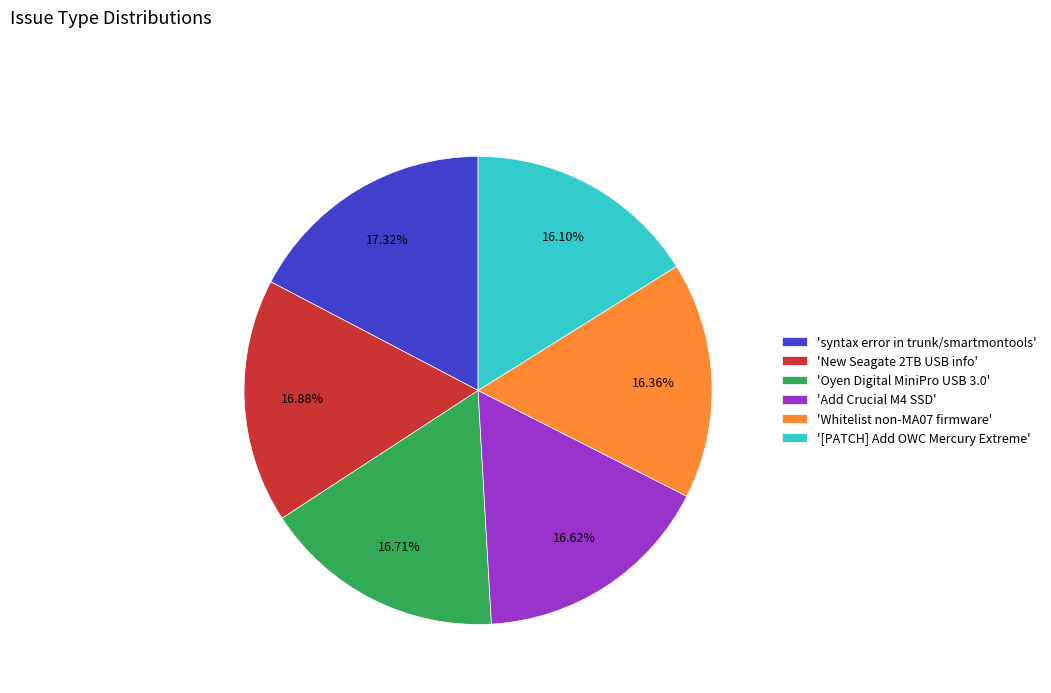

What is the ratio of the value at '[PATCH] Add OWC Mercury Extreme' to the value at 'Whitelist non-MA07 firmware'?

1.0